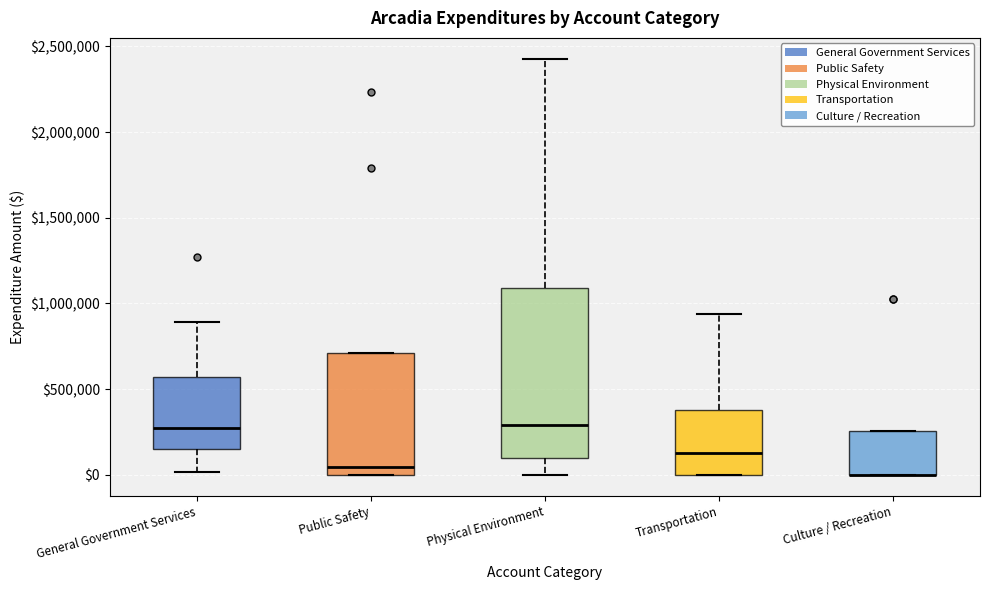

Reading left to right, read every box against the y-axis: the position of its median line, the range the box covers, and the ends of its whiskers. The values are not printed on the chart, so give them approximately, as read against the axis.

General Government Services: median 300000, box 150000 to 550000, whiskers 0 to 900000
Public Safety: median 50000, box 0 to 700000, whiskers 0 to 700000
Physical Environment: median 300000, box 100000 to 1100000, whiskers 0 to 2450000
Transportation: median 150000, box 0 to 400000, whiskers 0 to 950000
Culture / Recreation: median 0 (drawn on the box's lower edge), box 0 to 250000, whiskers 0 to 250000